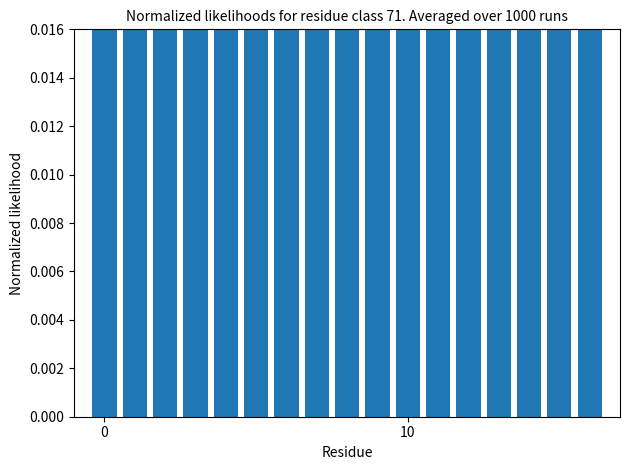

How many bars are there in total?

17